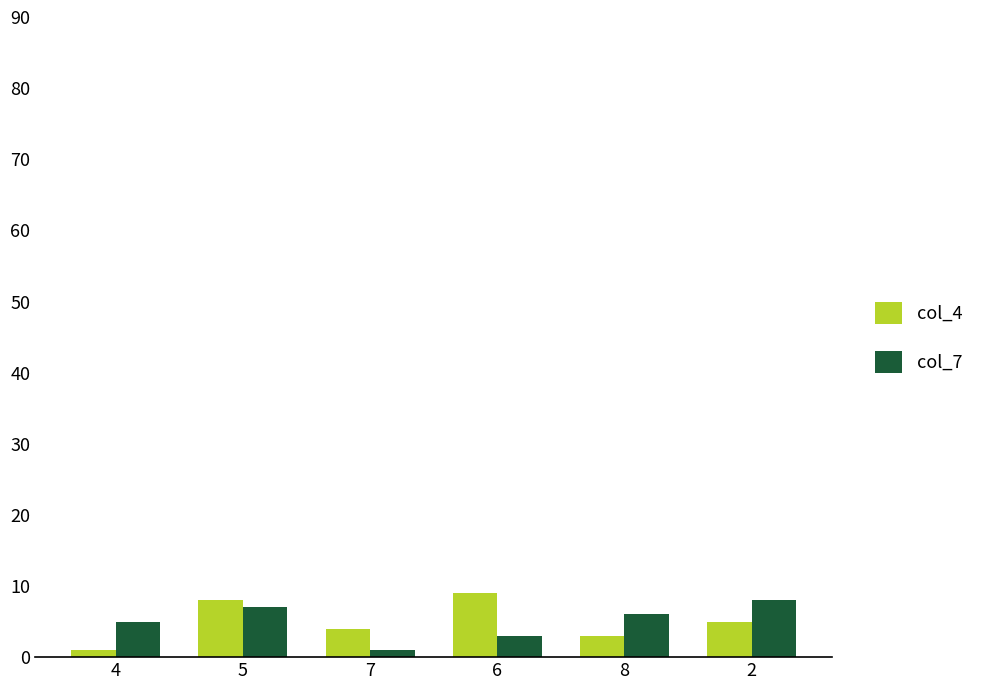

Count the col_7 values in the range 3 to 7.

4